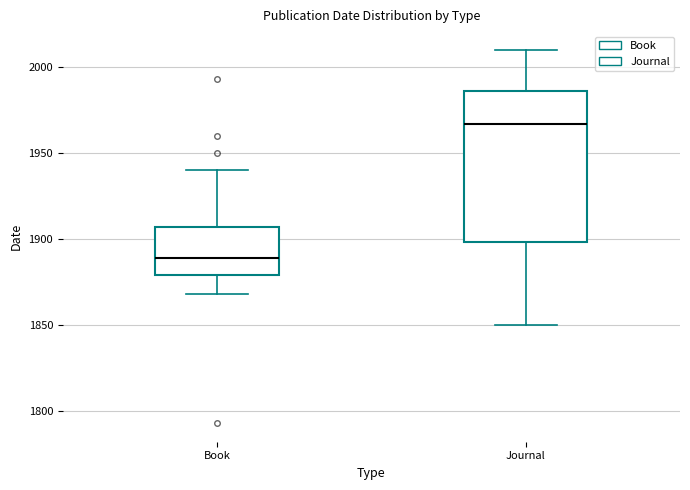

Reading left to right, transcribe this box plot: for each box, give where its median line is, the range the box spans, and where its two whiskers end, as read against the y-axis. The values are not printed on the chart, so give them approximately, as read against the axis.

Book: median 1890, box 1880 to 1905, whiskers 1870 to 1940
Journal: median 1965, box 1900 to 1985, whiskers 1850 to 2010